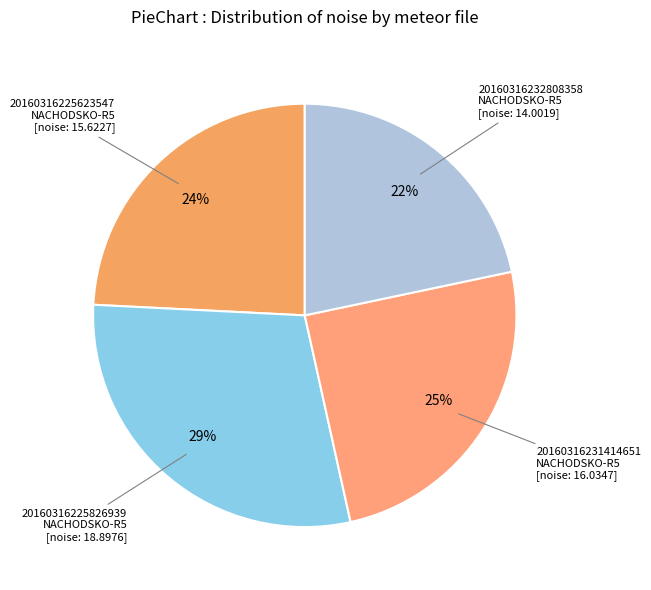

Is there any slice that represents more than half of the pie?

No